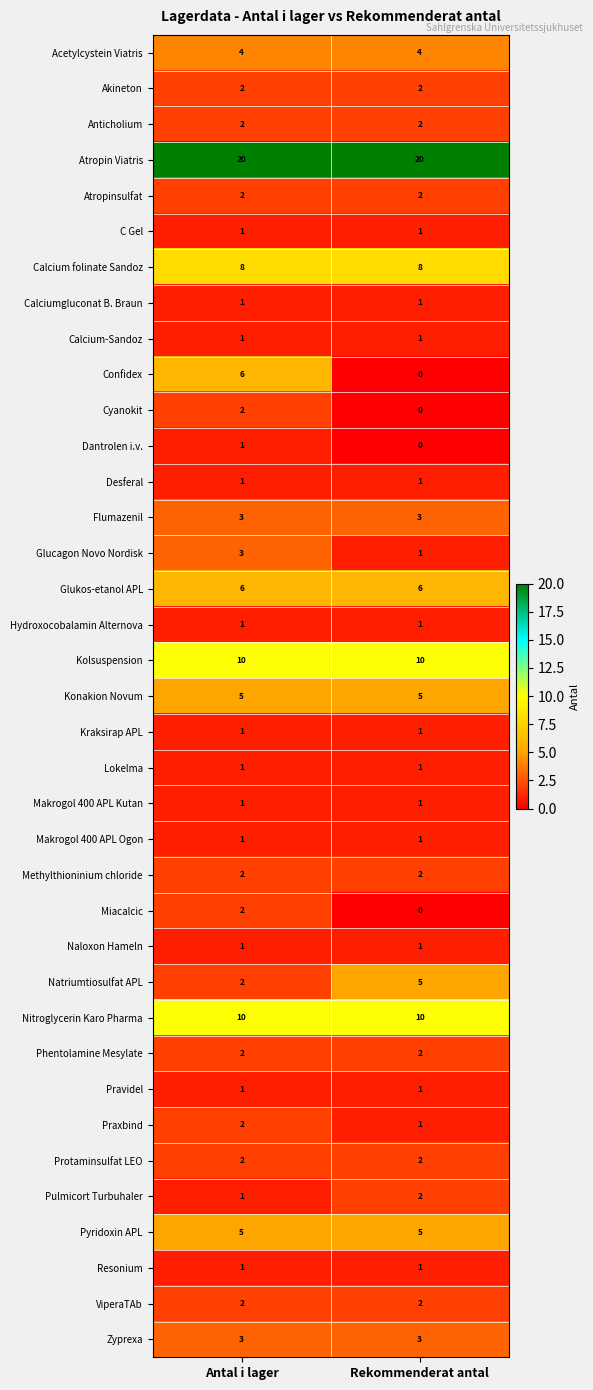

What is the spread (max minus min) of values at Antal i lager?

19